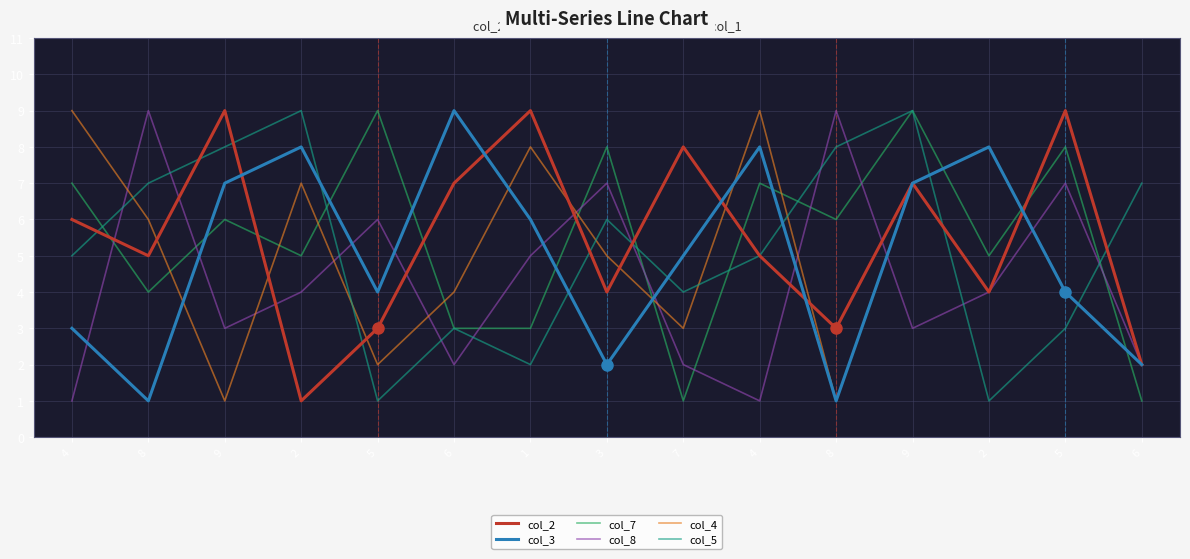

What are all the series names shown in the legend?

col_2, col_3, col_7, col_8, col_4, col_5